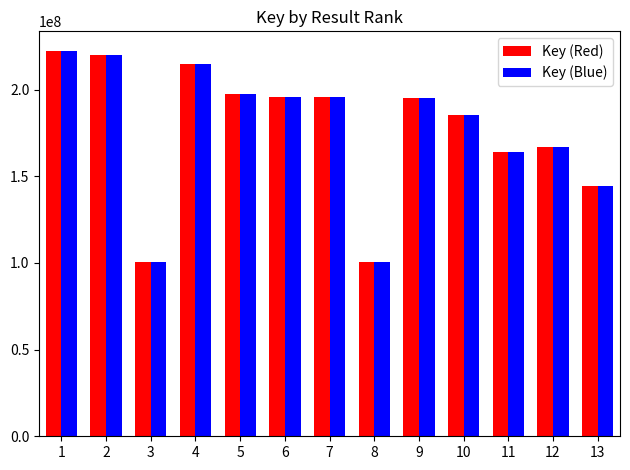

What is the greatest value displayed?

222492982